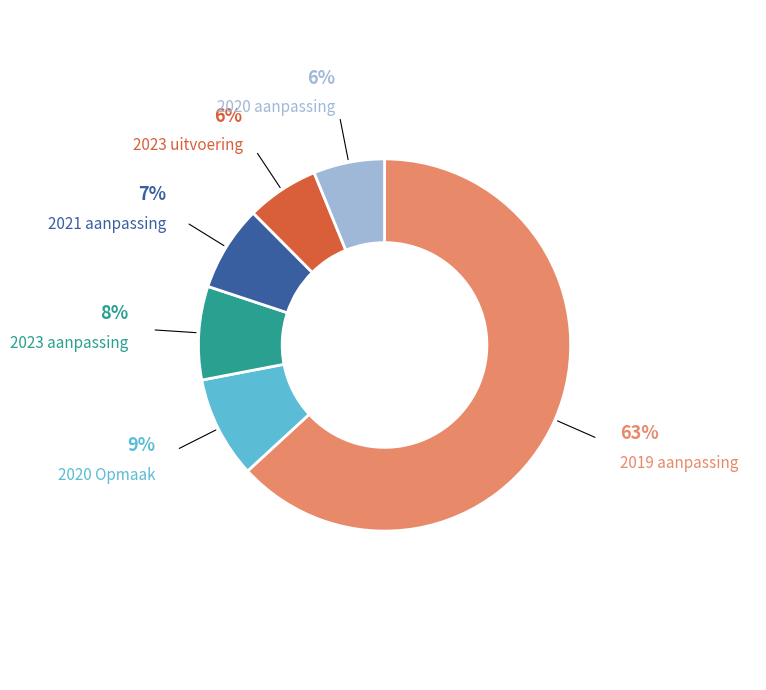

Count the number of slices in the pie.

6